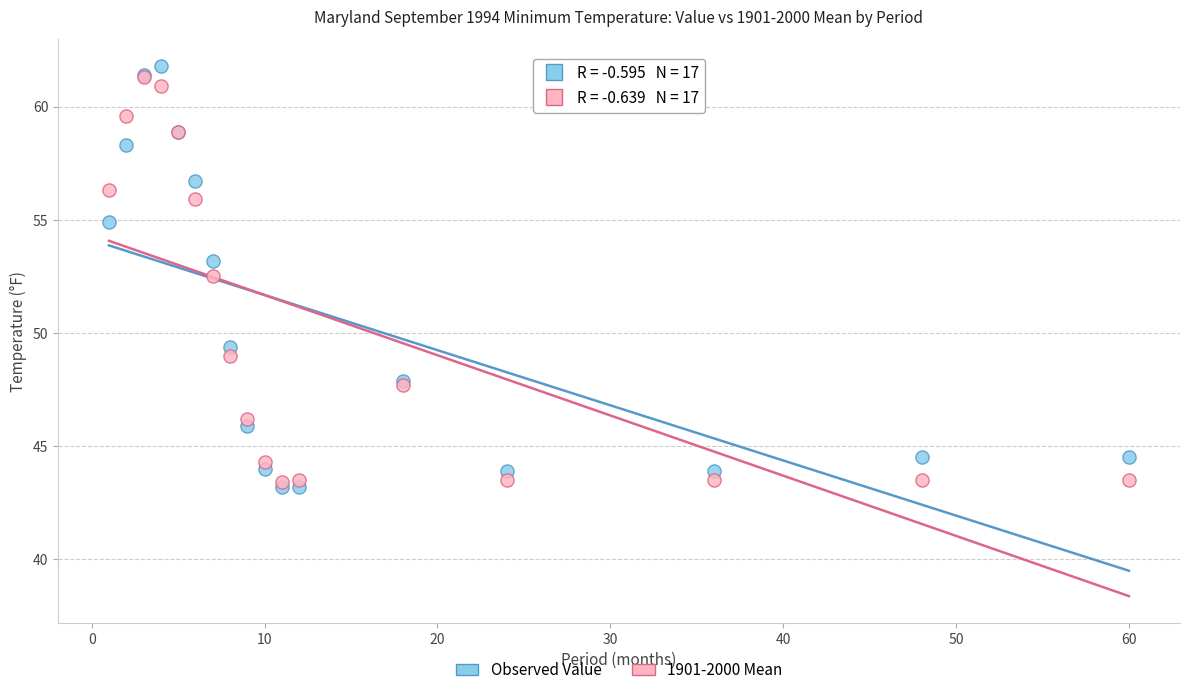

Which series reaches the maximum Y coordinate?

Observed Value